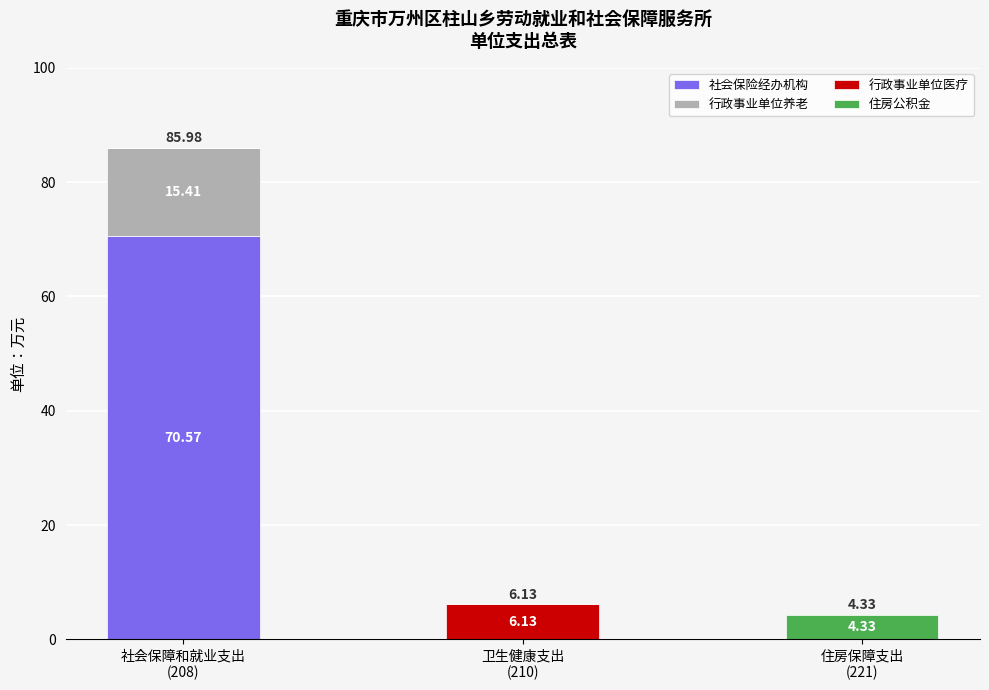

What are all the series names shown in the legend?

社会保险经办机构, 行政事业单位养老, 行政事业单位医疗, 住房公积金